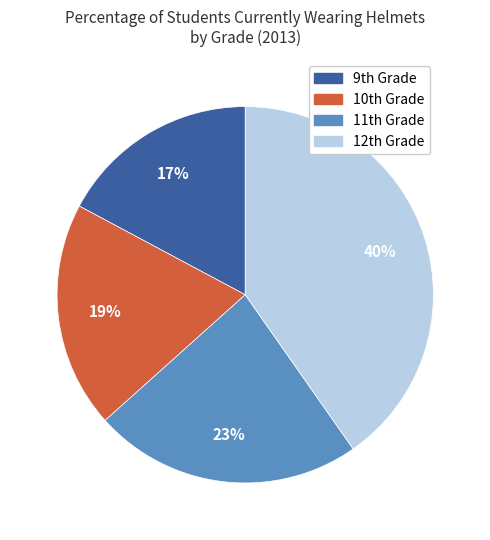

Which category has the smallest portion of the pie?

9th Grade